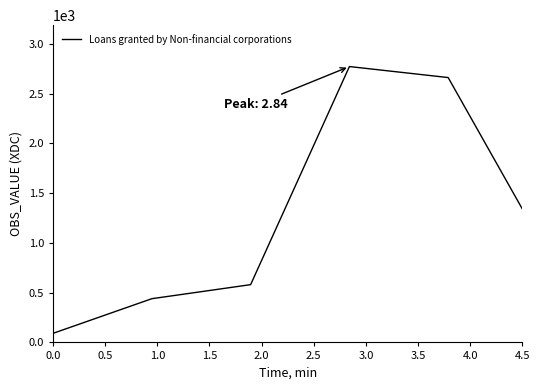

What is the difference between the maximum and minimum values?

2682.0